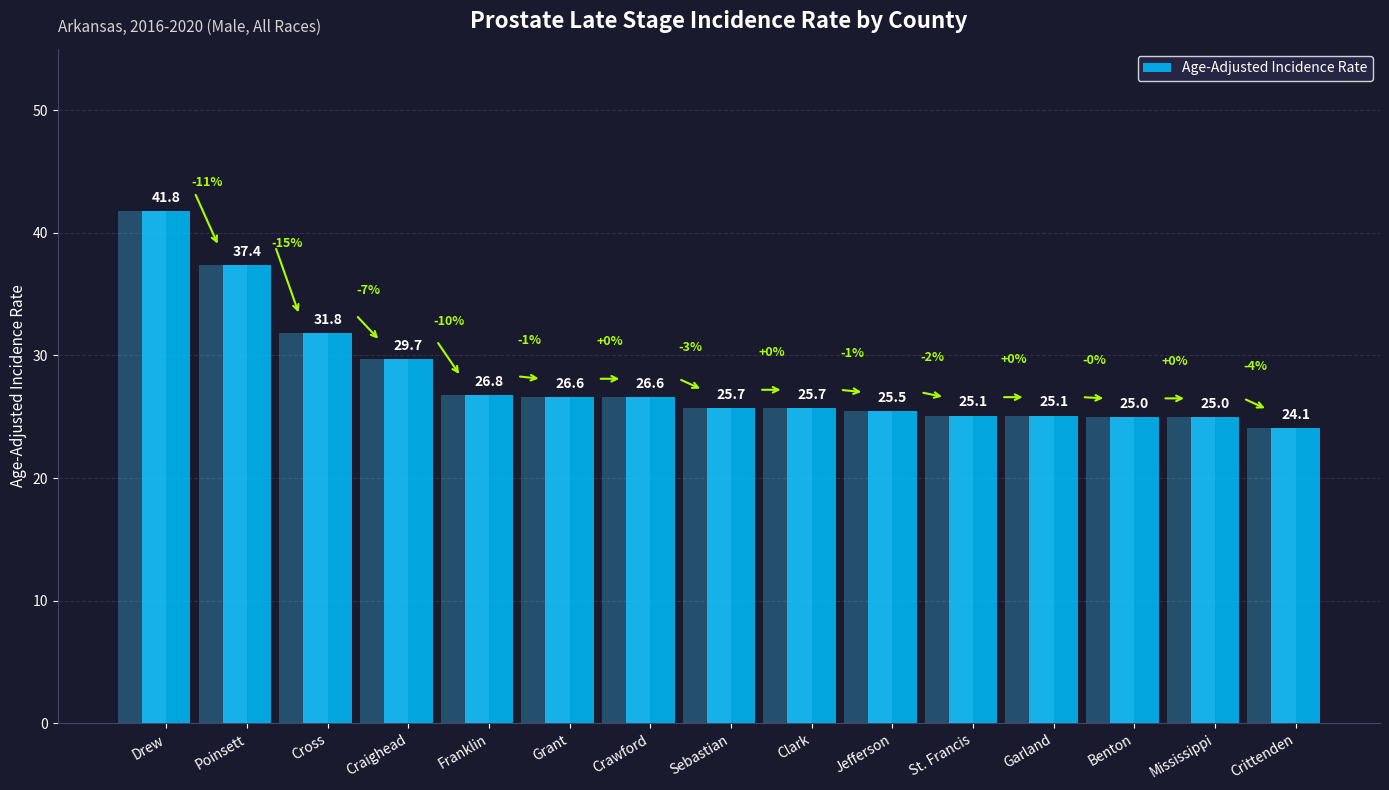

Is it true that the value at Crittenden is 41.0?

False